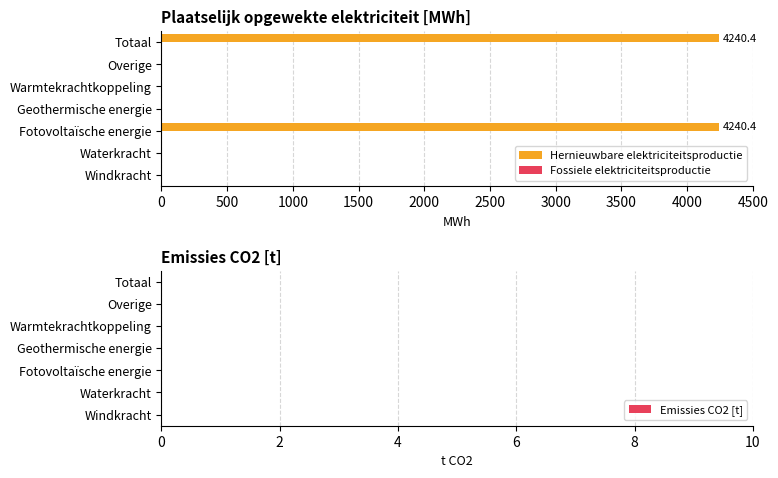

Is it true that the value at Overige is 1757.5?

False